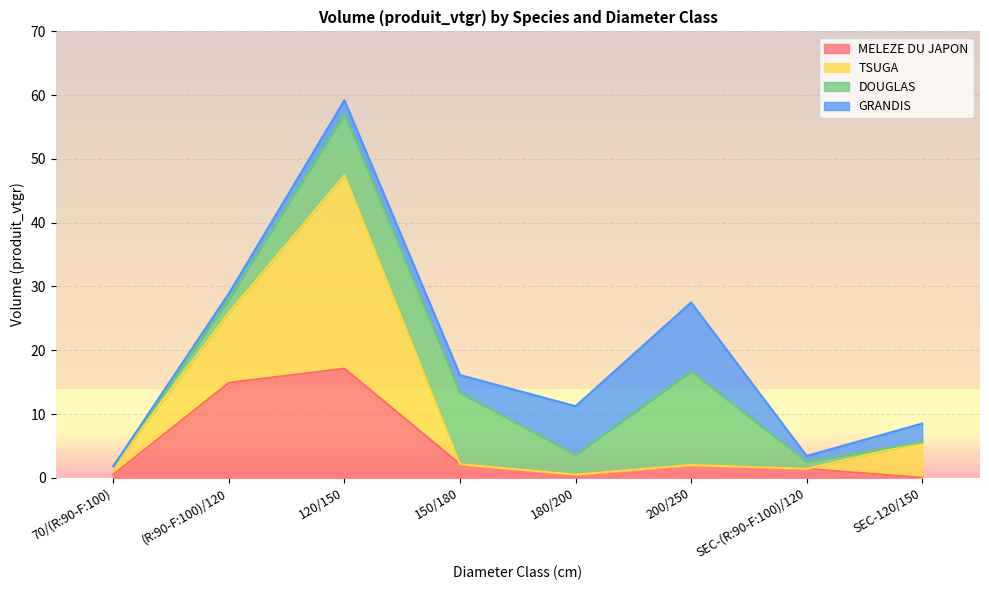

Is the value of MELEZE DU JAPON at 200/250 greater than the value of TSUGA at 70/(R:90-F:100)?

Yes